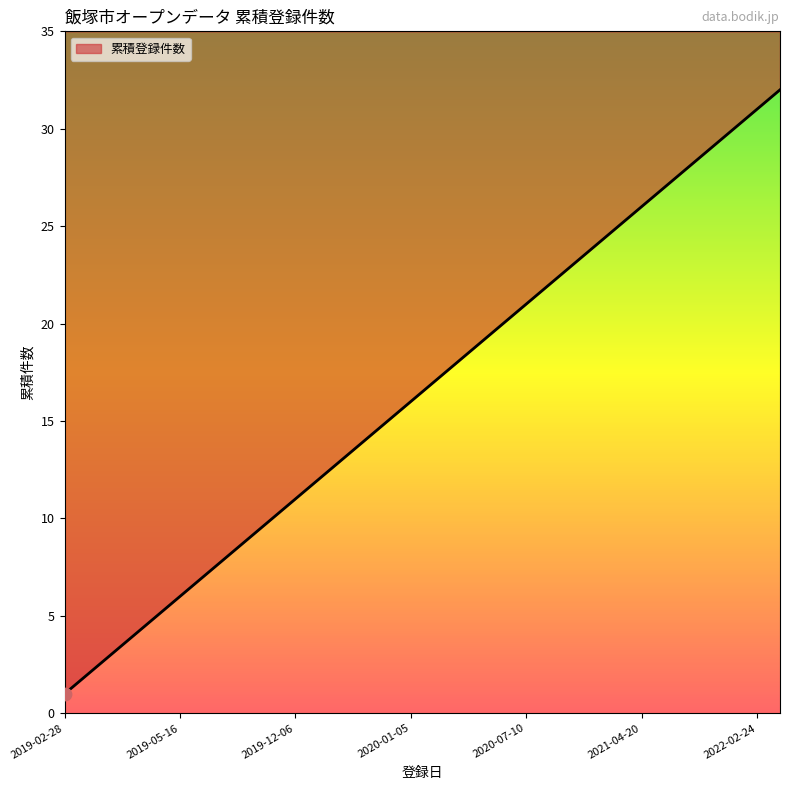

What is the change in value from 2019-03-20 to 2022-03-03?

+29